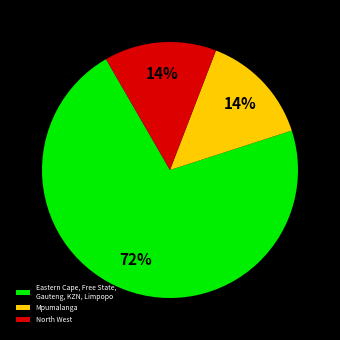

Is the sum of Mpumalanga and North West greater than half?

No